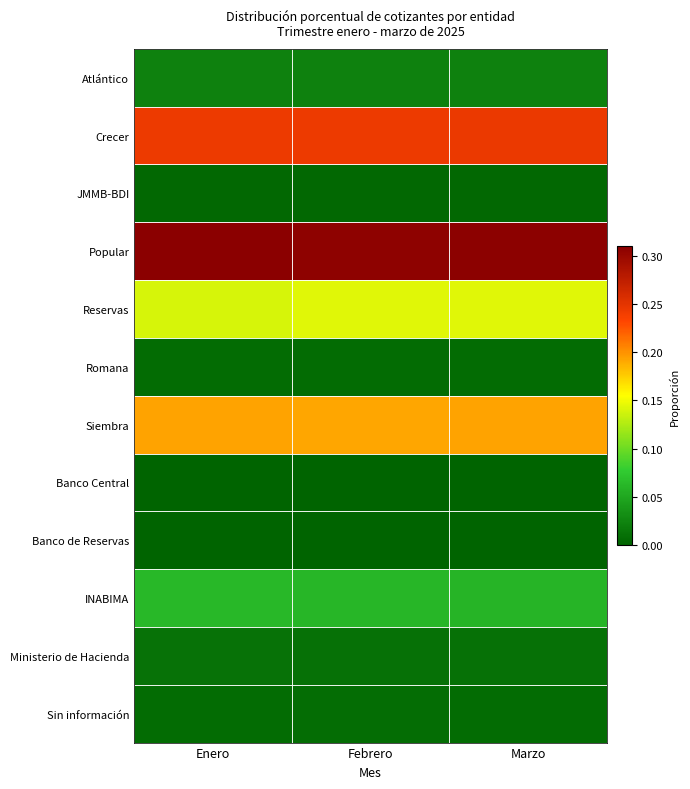

Which series has the largest range (max minus min)?

Reservas